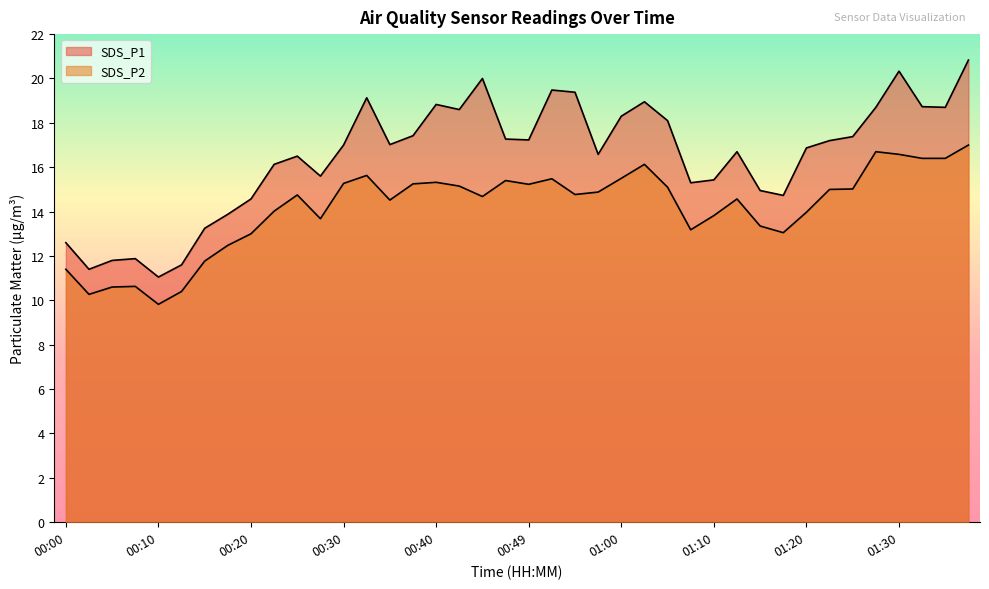

What is the minimum value shown in the chart?

9.8